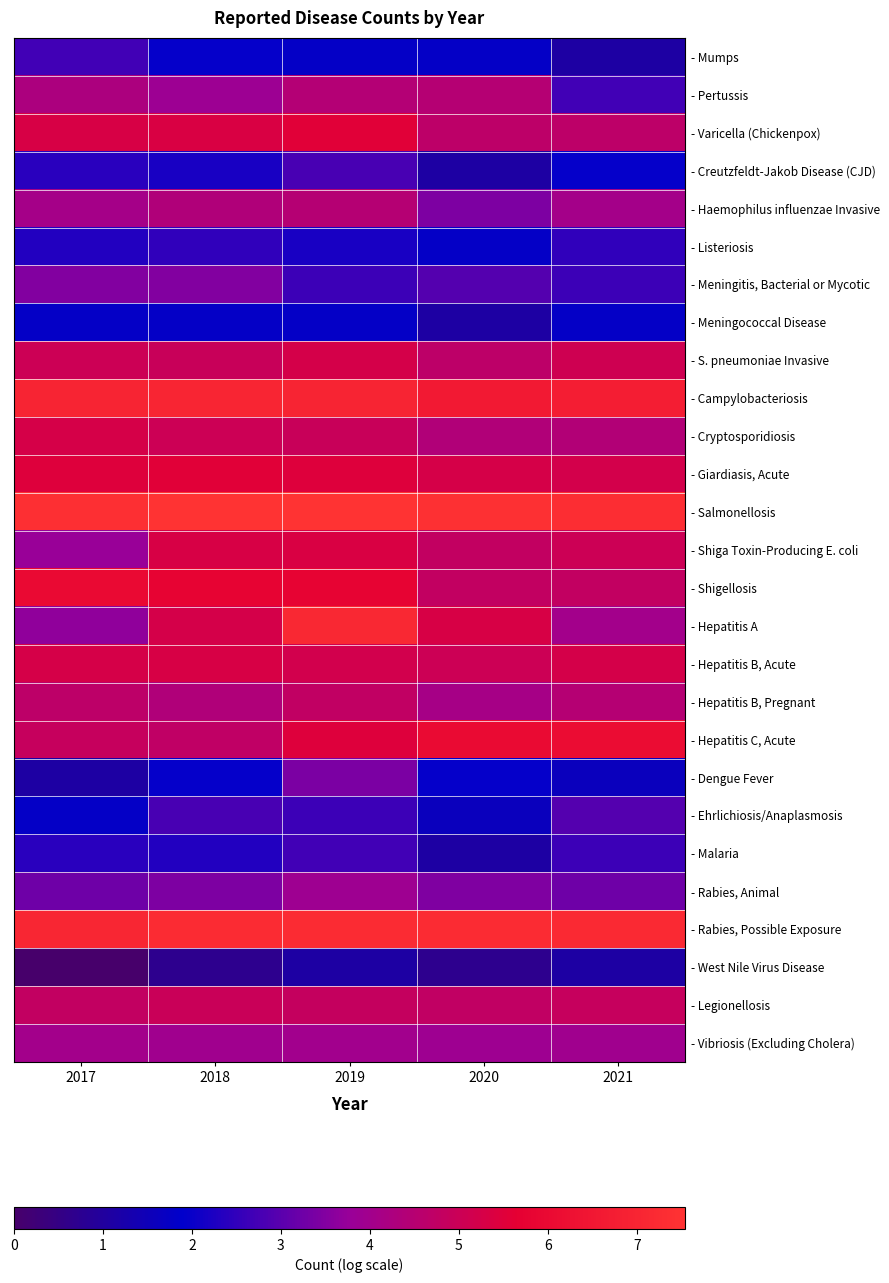

Which series has the widest spread of values?

- Hepatitis A